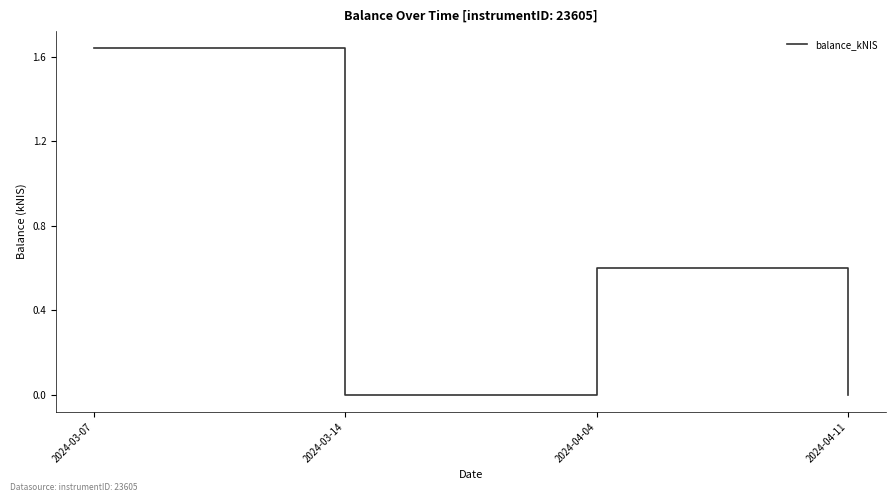

What position from the right is 2024-03-07?

4